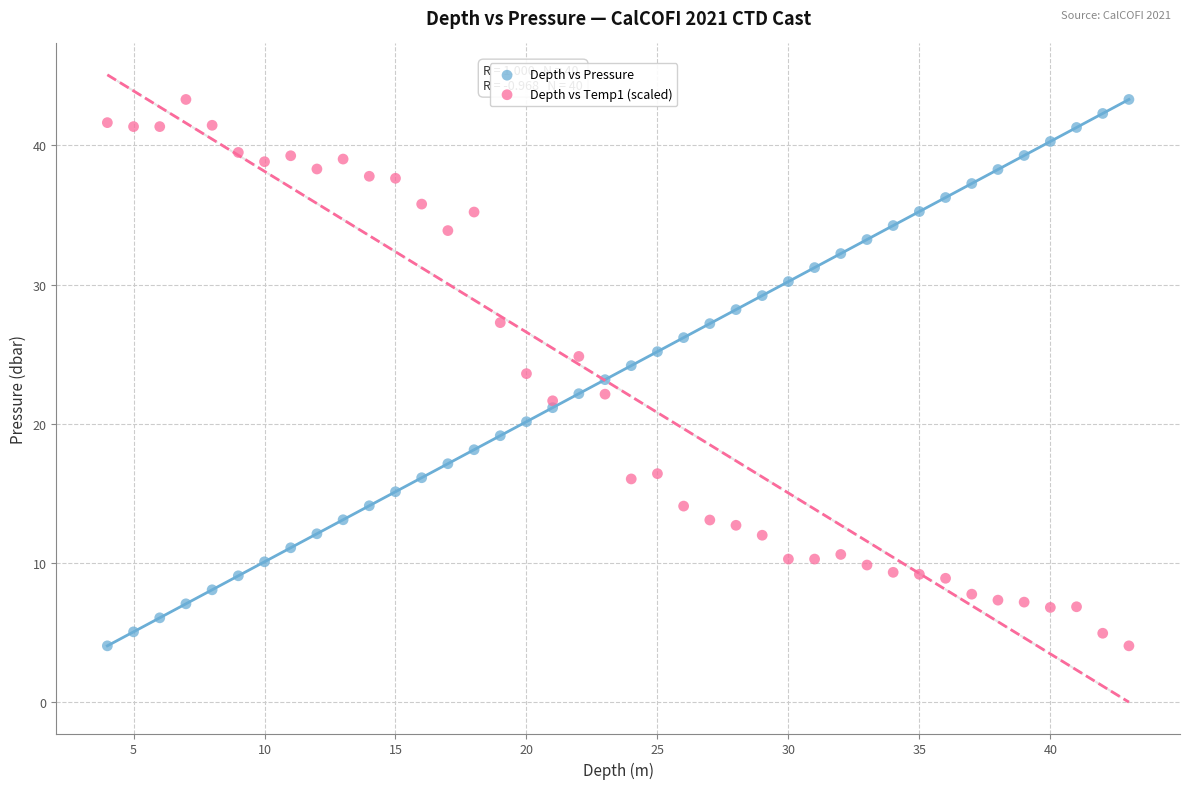

What is the X range (max minus min) for the scatter plot?

39.0